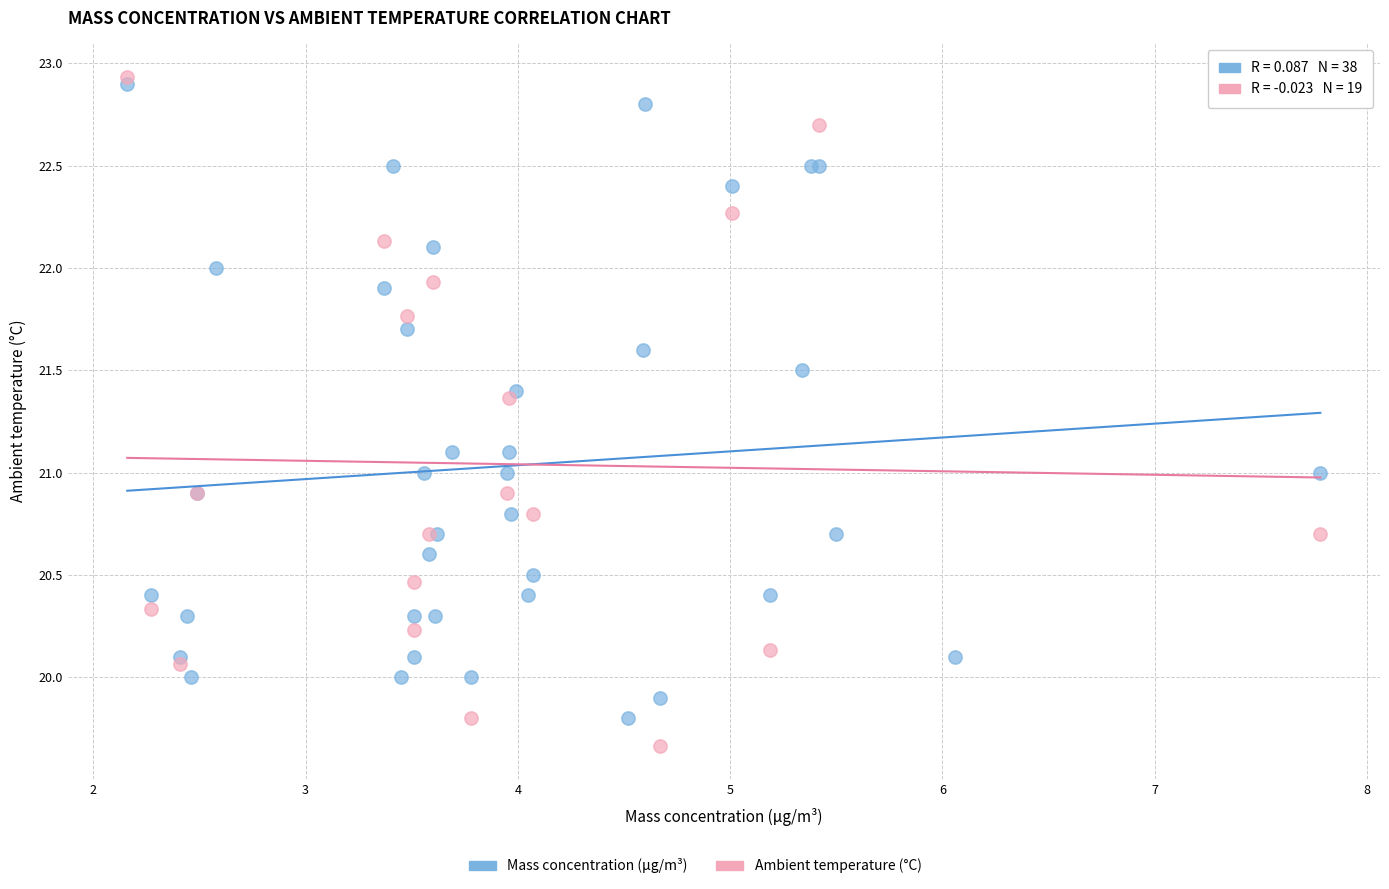

Which series has the widest spread of Y values?

Ambient temperature (°C)